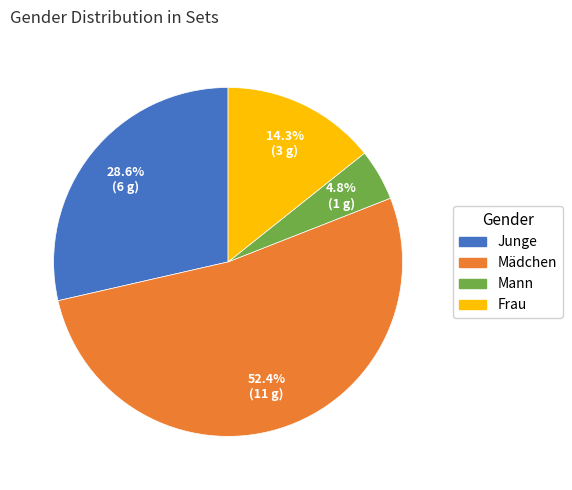

Combined, what portion of the pie is Mädchen and Mann?

57.1%